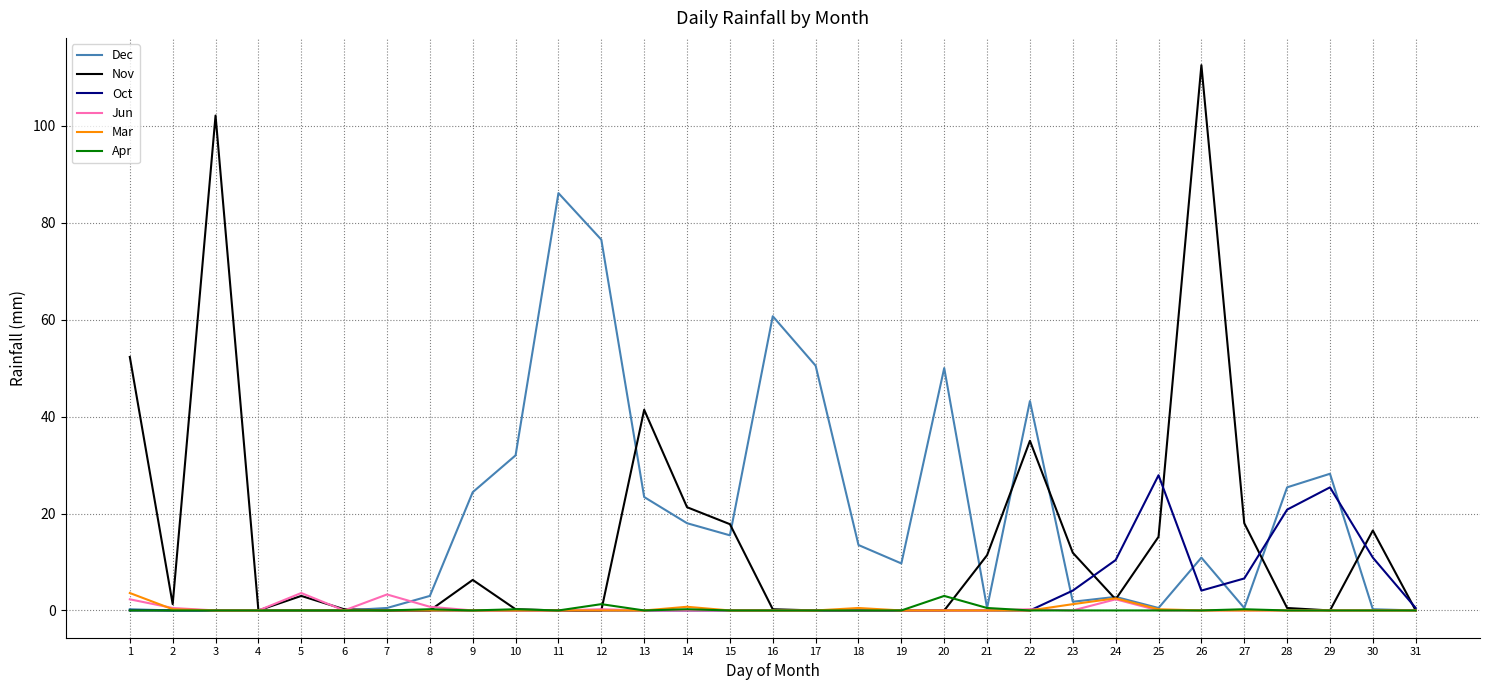

The value of Oct at 16 is 0.0. True or false?

True